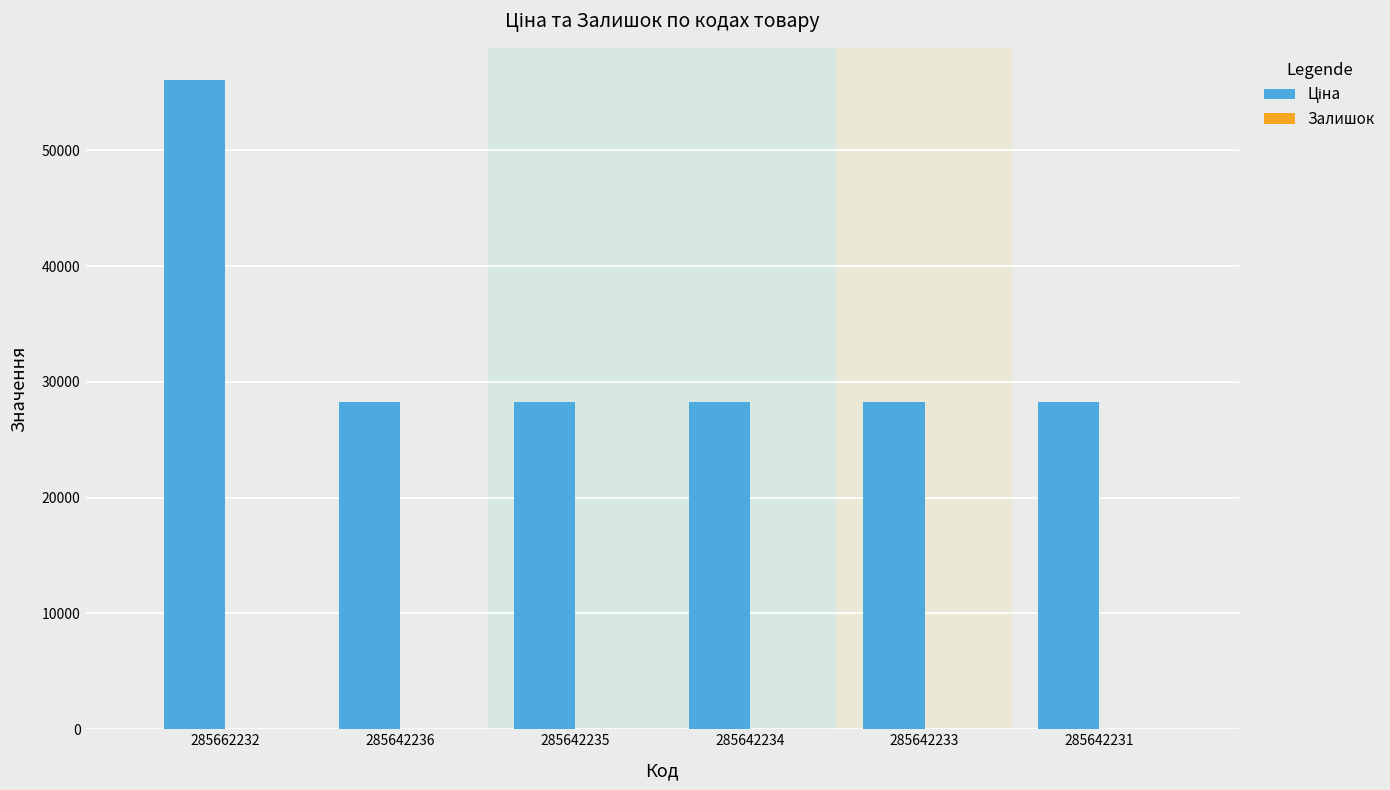

List the series in order of their overall mean, highest first.

Ціна, Залишок